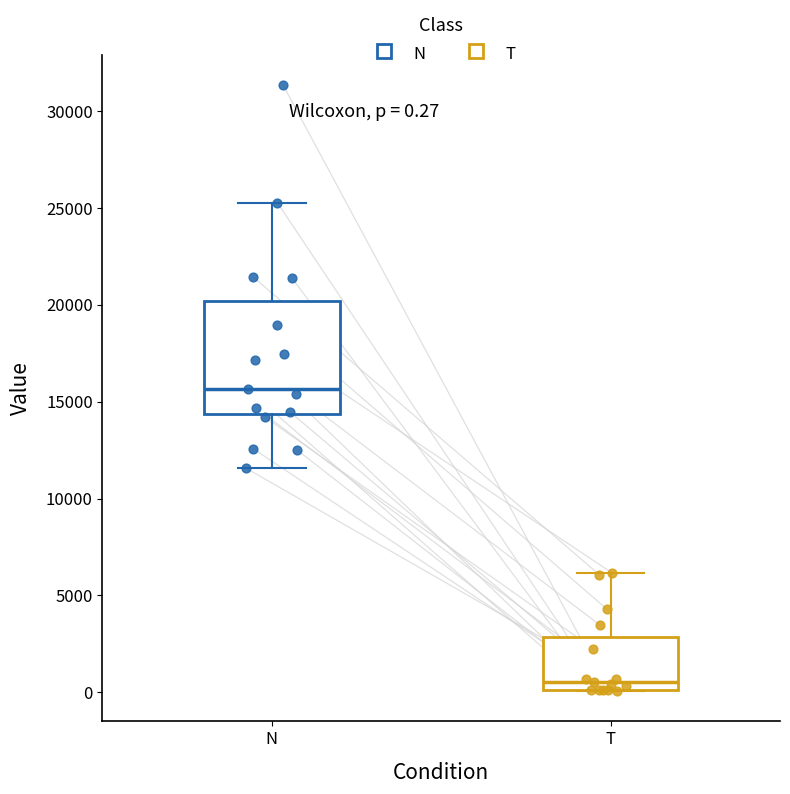

Comparing the boxes themselves (not the whiskers), which one is the tallest?

N